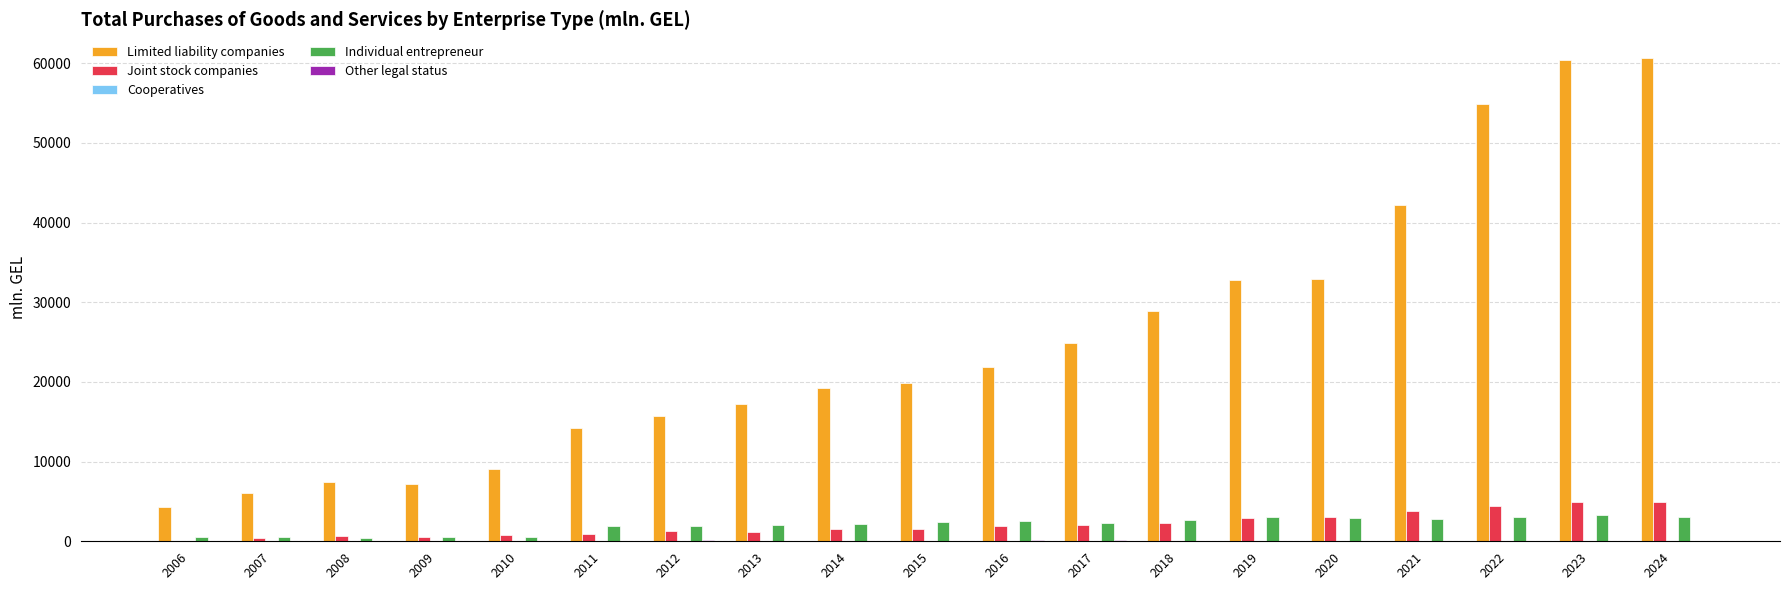

What is the sum of all Individual entrepreneur values?

38522.9